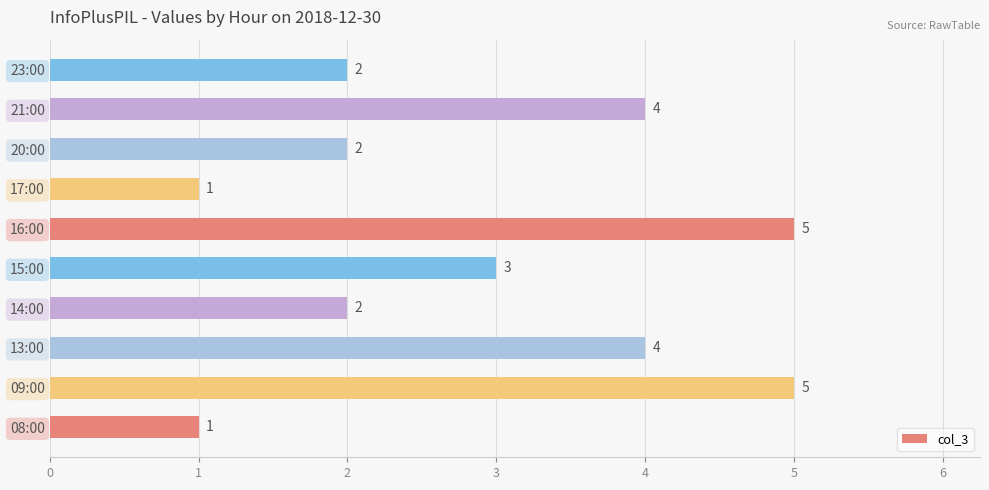

What is the maximum value shown in the chart?

5